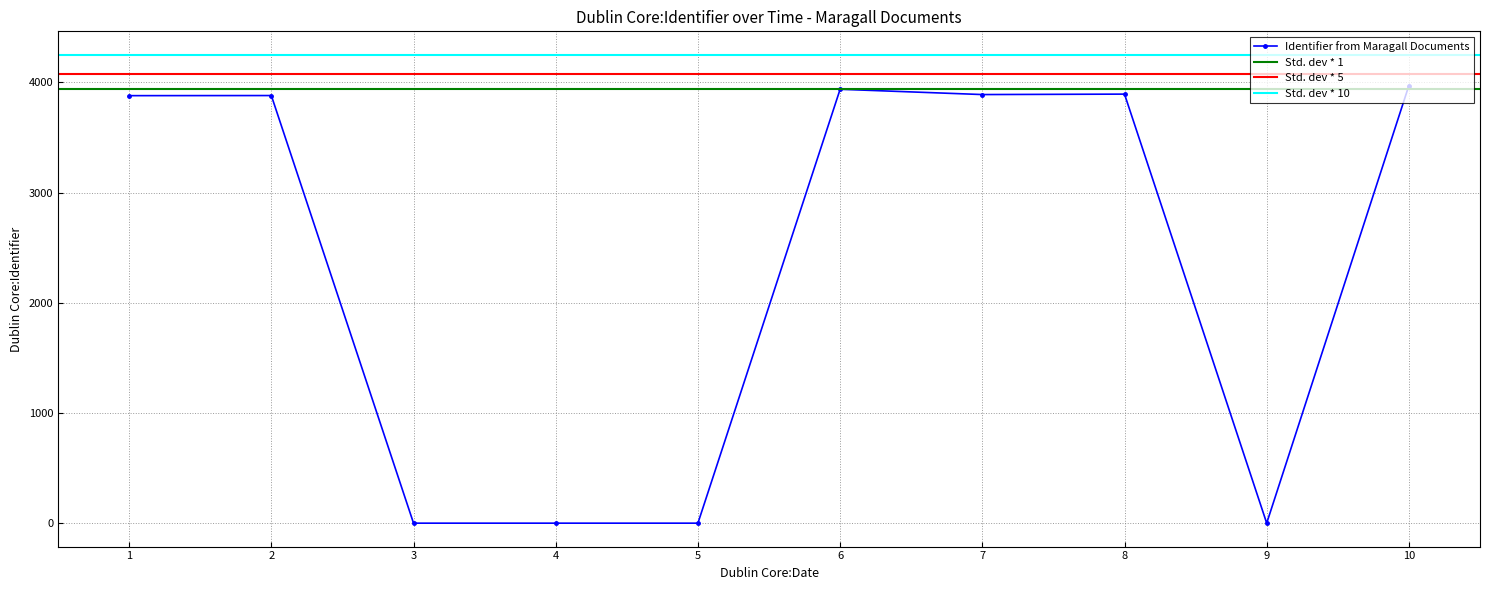

The value of Identifier from Maragall Documents at 7 is 3890. True or false?

True